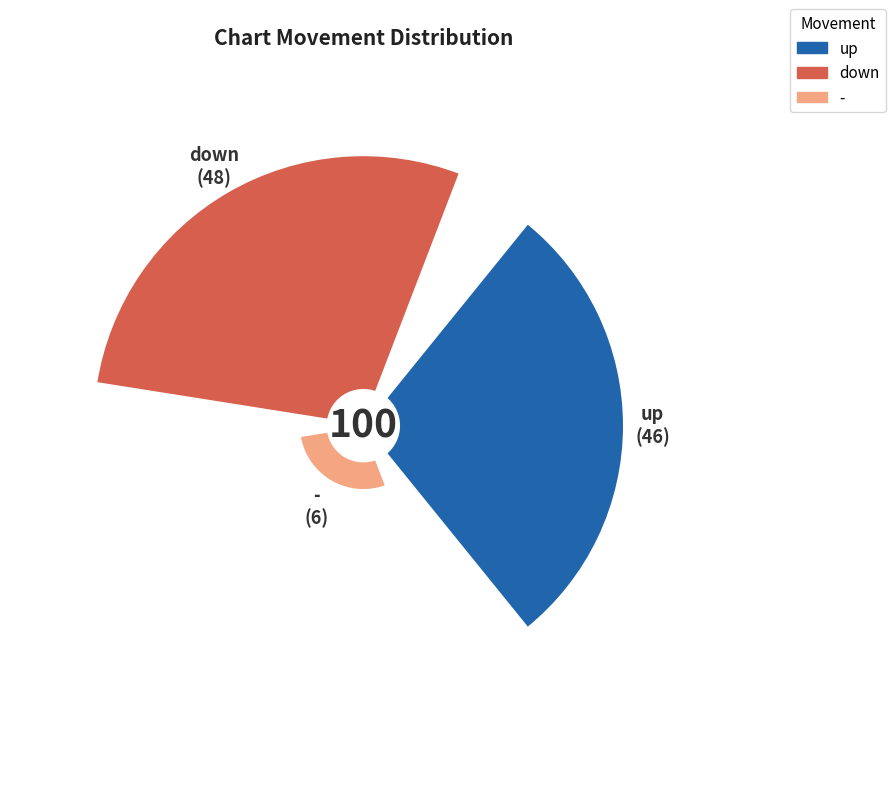

Rank the categories by value from highest to lowest.

down, up, -